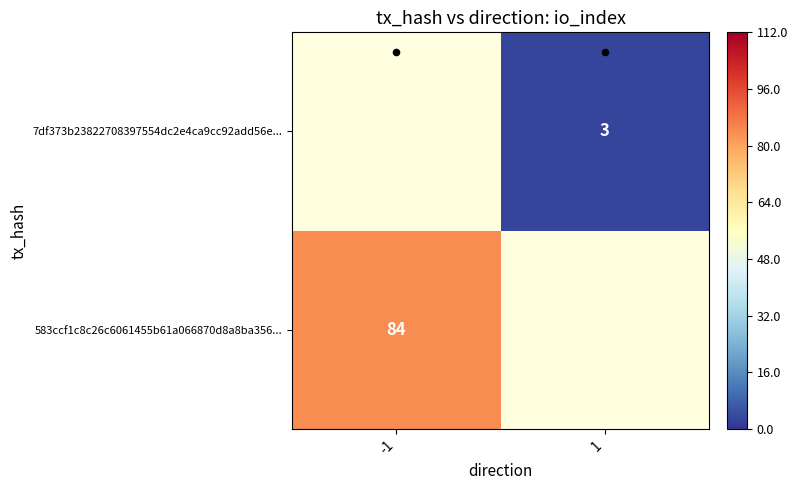

Rank the series by their maximum value, from lowest to highest.

583ccf1c8c26c6061455b61a066870d8a8ba356..., 7df373b23822708397554dc2e4ca9cc92add56e...